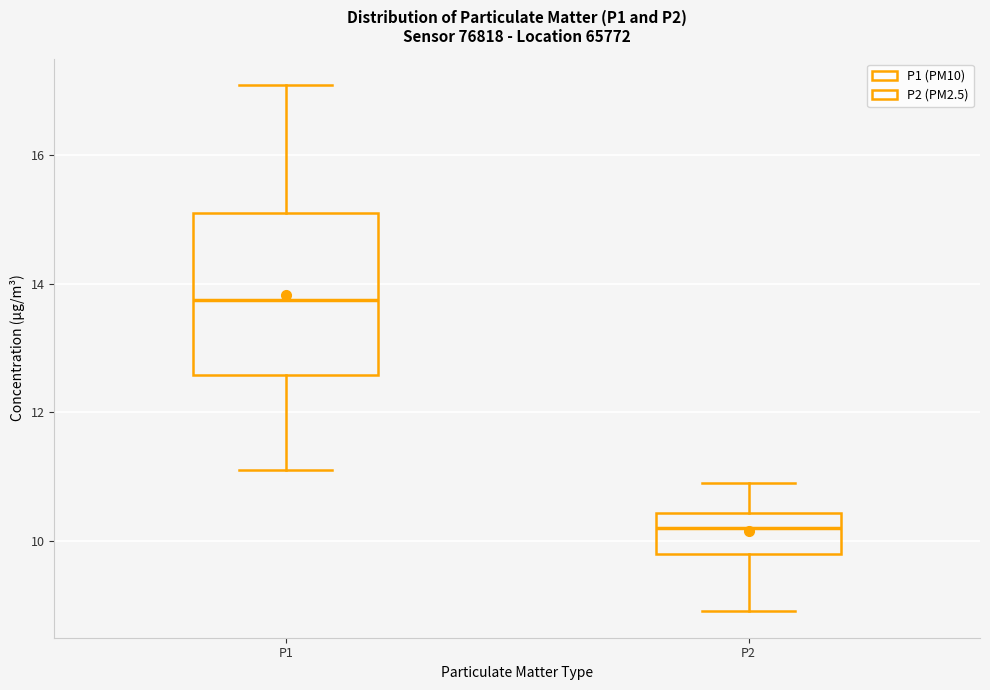

Which box's median line is the highest?

P1